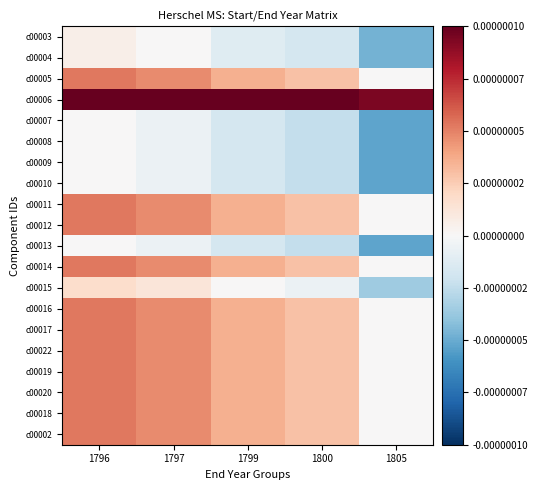

At how many categories does at least one series exceed 0?

5